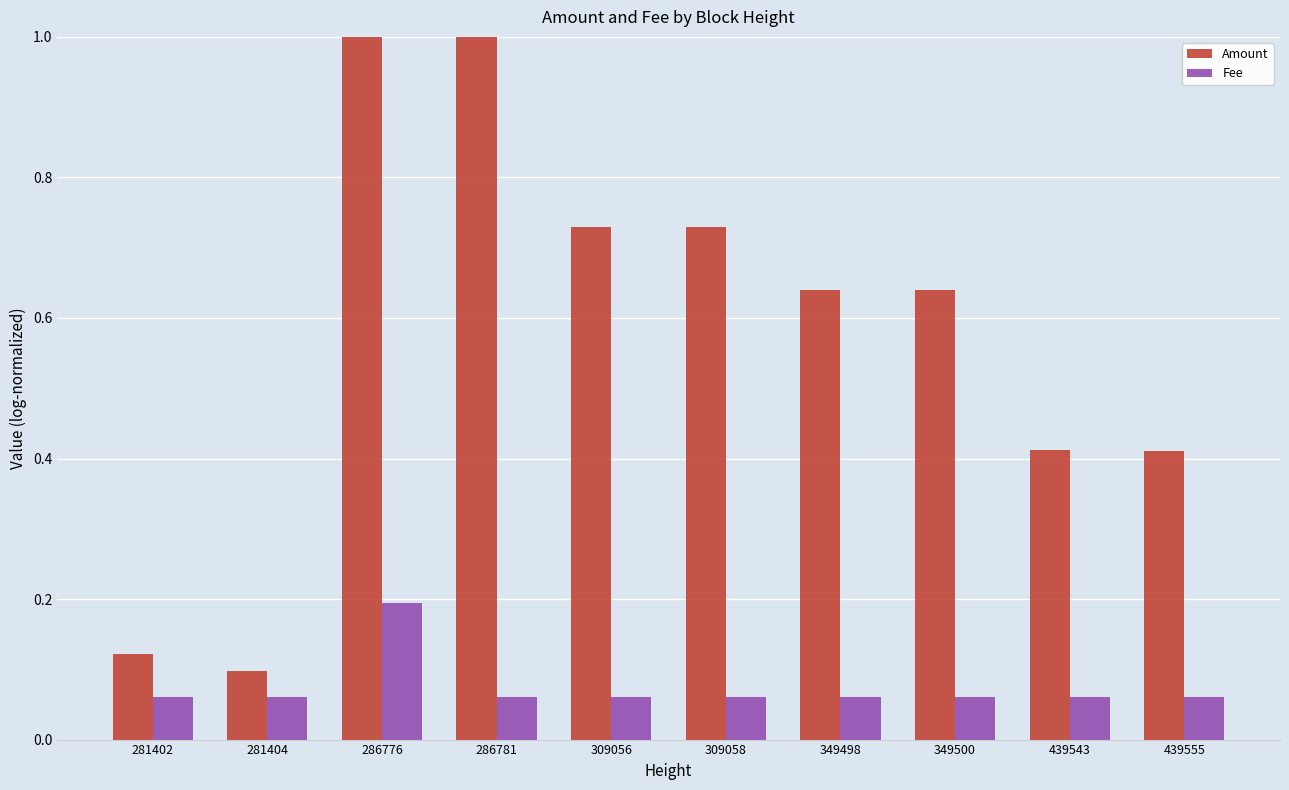

Are the bars grouped side by side (vs. stacked)?

Yes